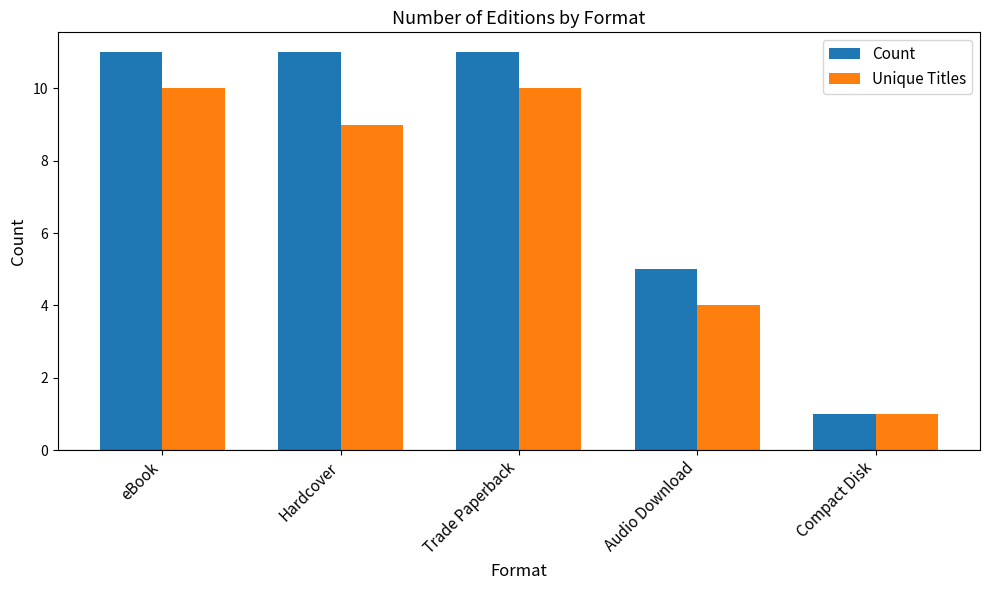

What is the approximate value of Count at Hardcover, to the nearest 5?

10